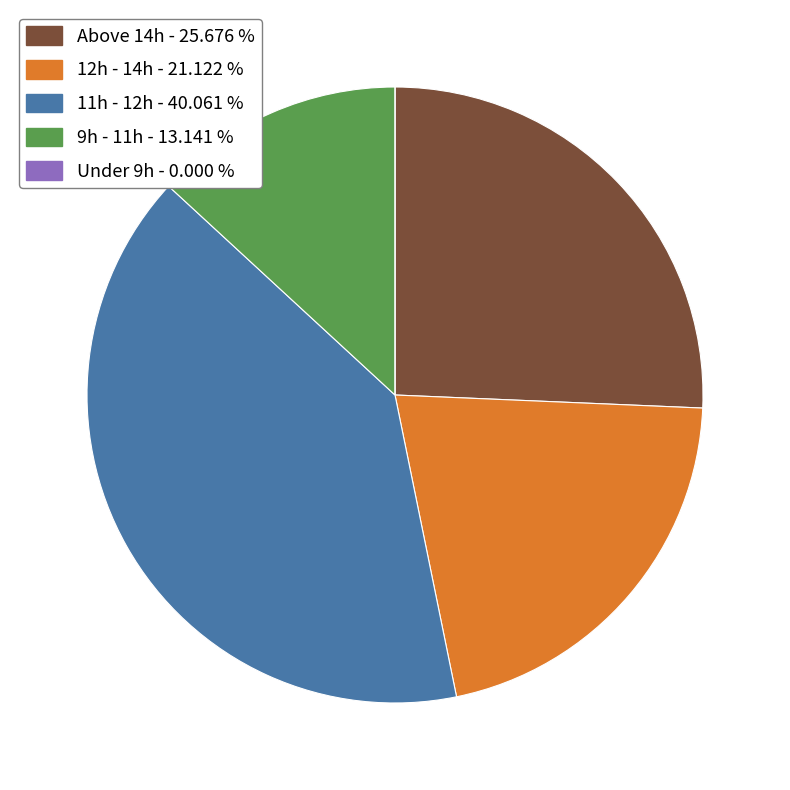

Approximately how many times larger is the value at 12h - 14h - 21.122 % compared to 11h - 12h - 40.061 %?

0.5